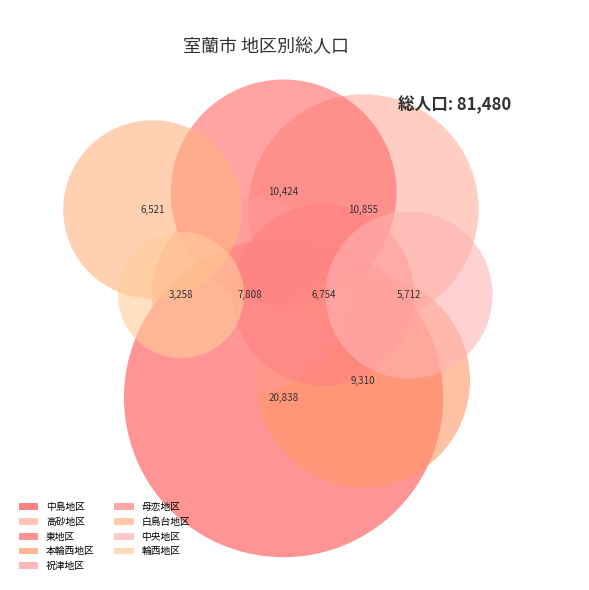

To the nearest percent, what is the average slice percentage?

11%